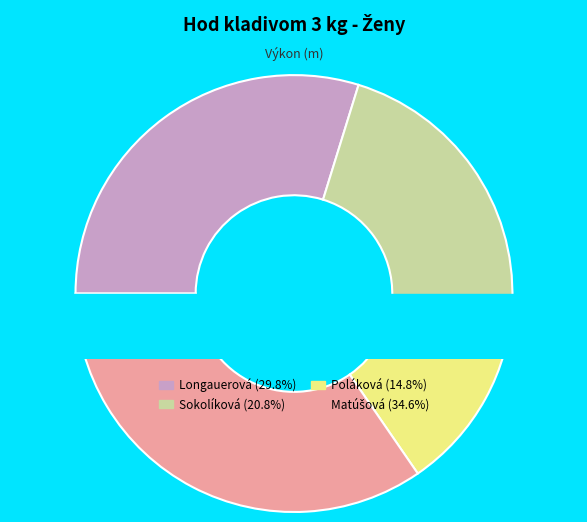

What is the smallest slice in the pie chart?

Poláková Eva